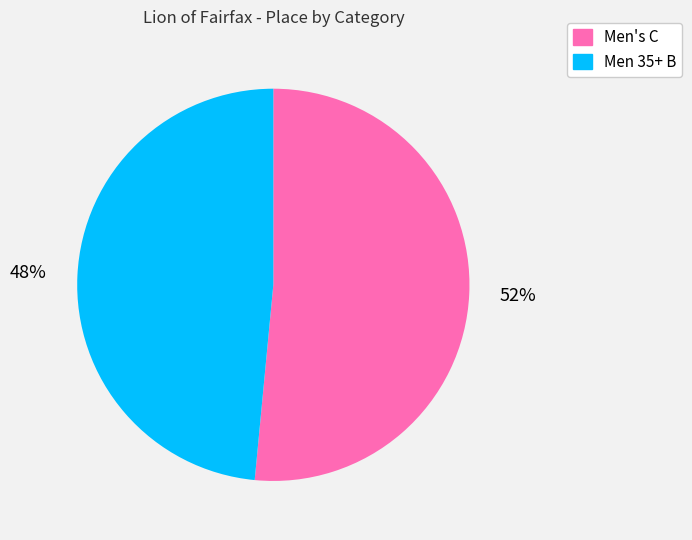

How many slices are in this pie chart?

2